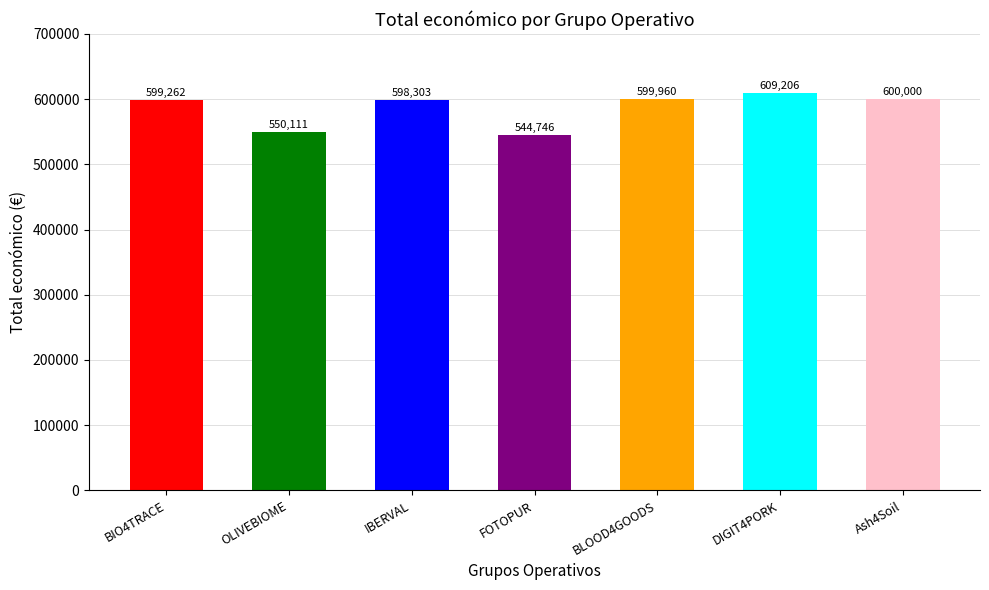

Approximately how many times larger is the value at FOTOPUR compared to OLIVEBIOME?

1.0